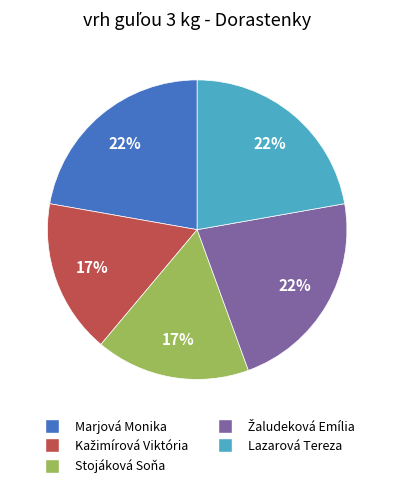

Is there a majority slice in this chart?

No